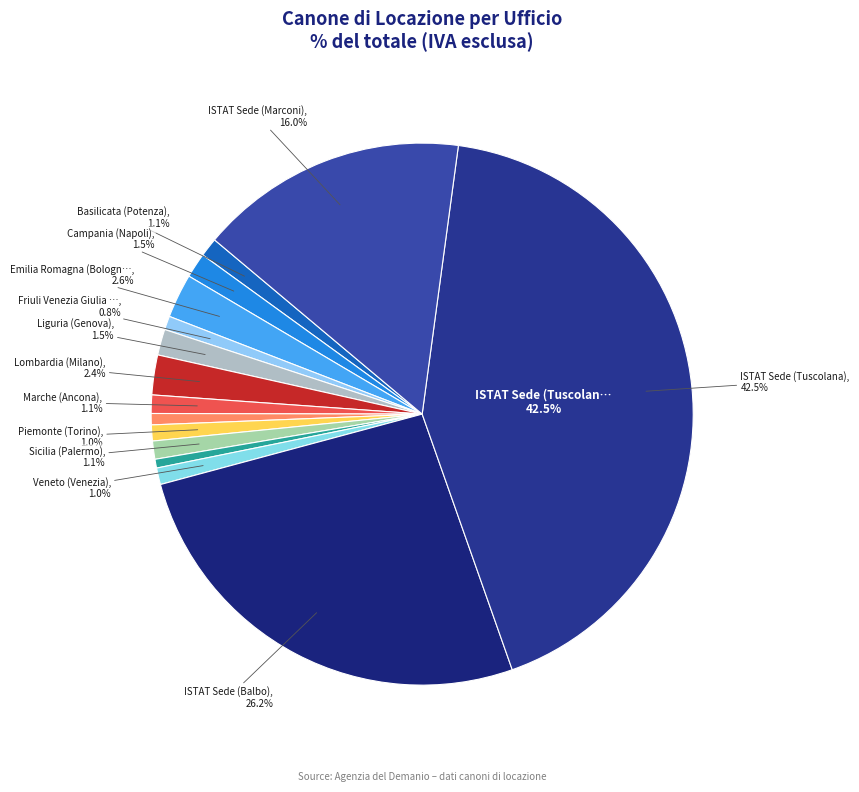

Which slice is the largest?

ISTAT Sede (Tuscolana)